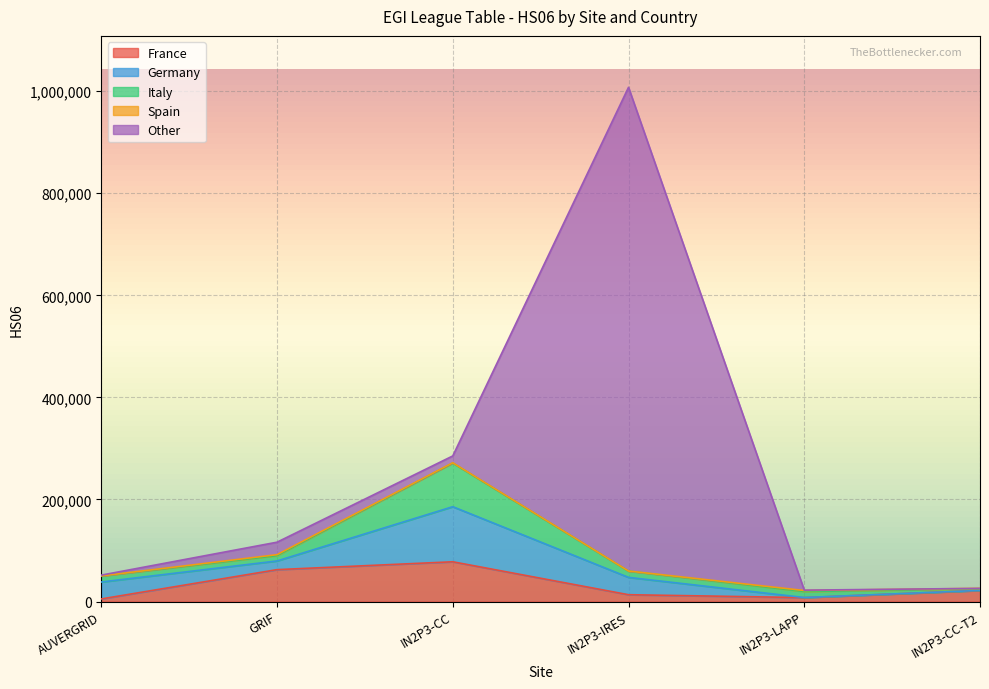

What is the sum of the Germany values at GRIF and IN2P3-LAPP?

17200